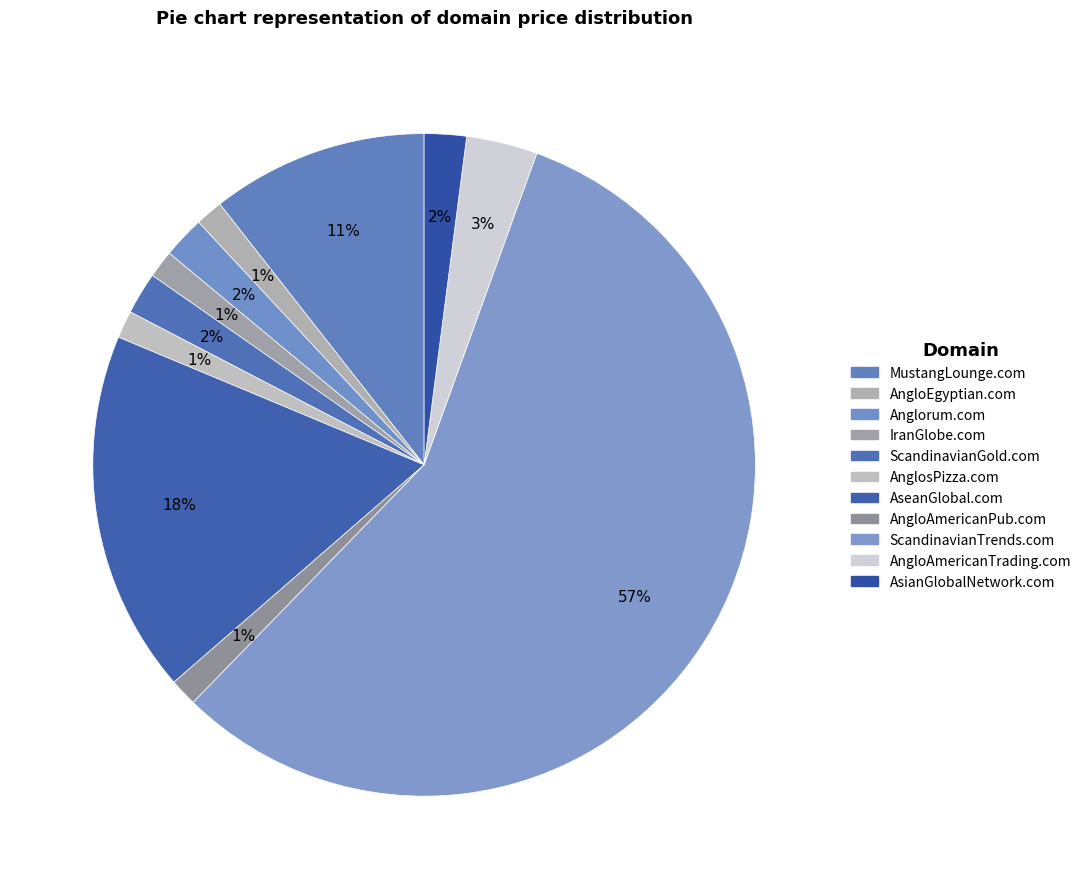

Is it true that MustangLounge.com is 1% of the pie?

False